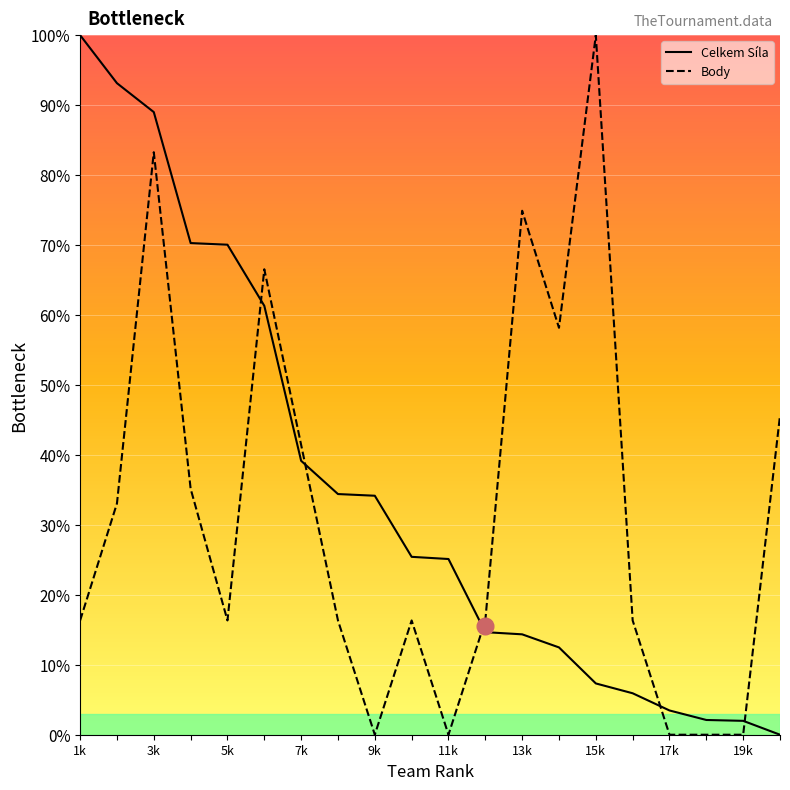

Between 1k and 19, which series saw the biggest shift?

Celkem Síla